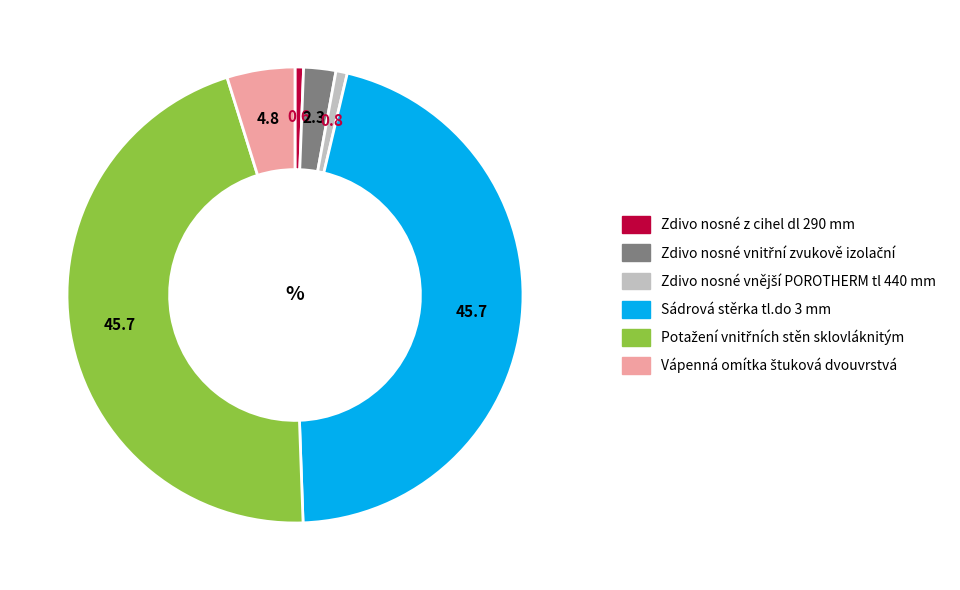

True or false: Sádrová stěrka tl.do 3 mm accounts for 46% of the total.

True